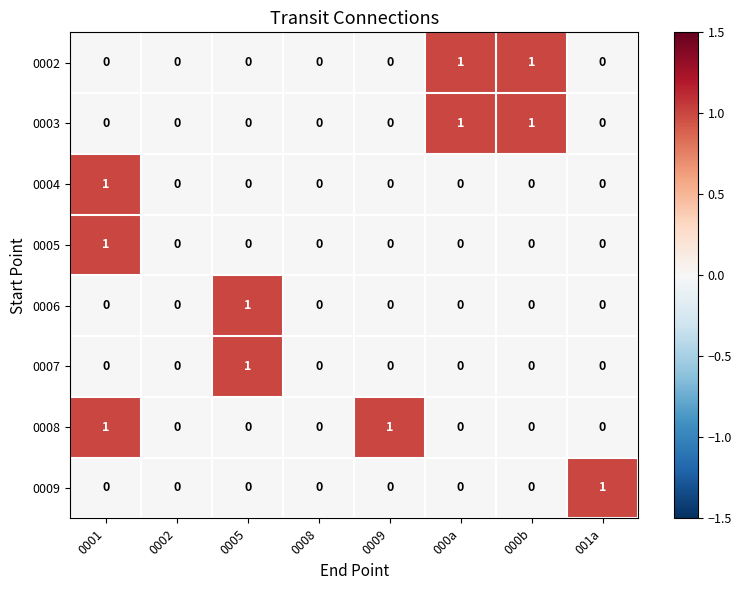

Count the 0003 values in the range 0 to 1.

8